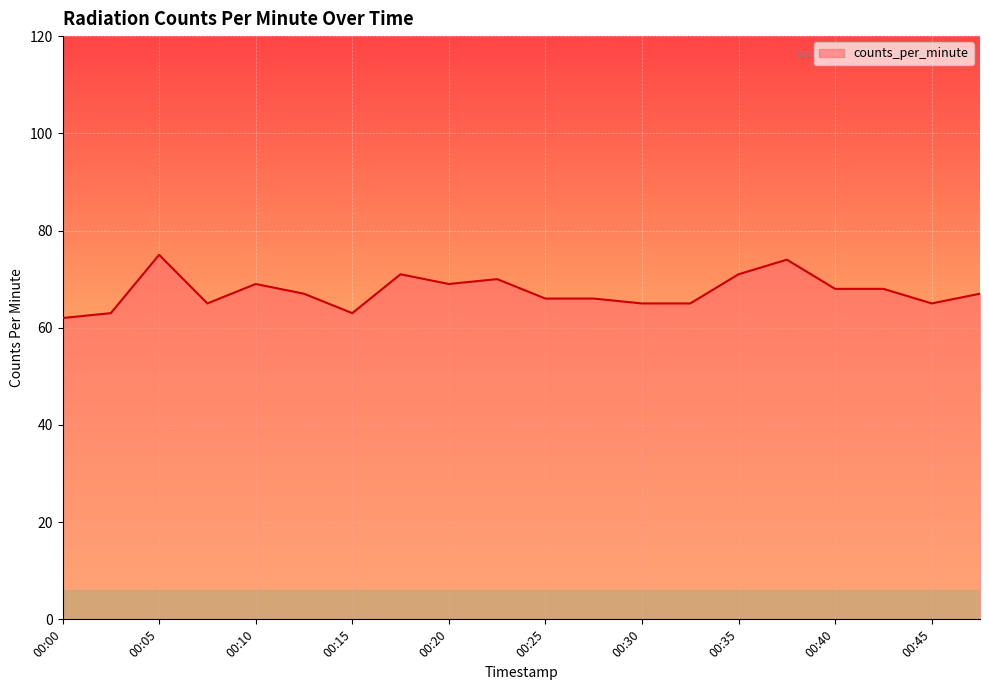

What is the difference between the maximum and minimum values?

13